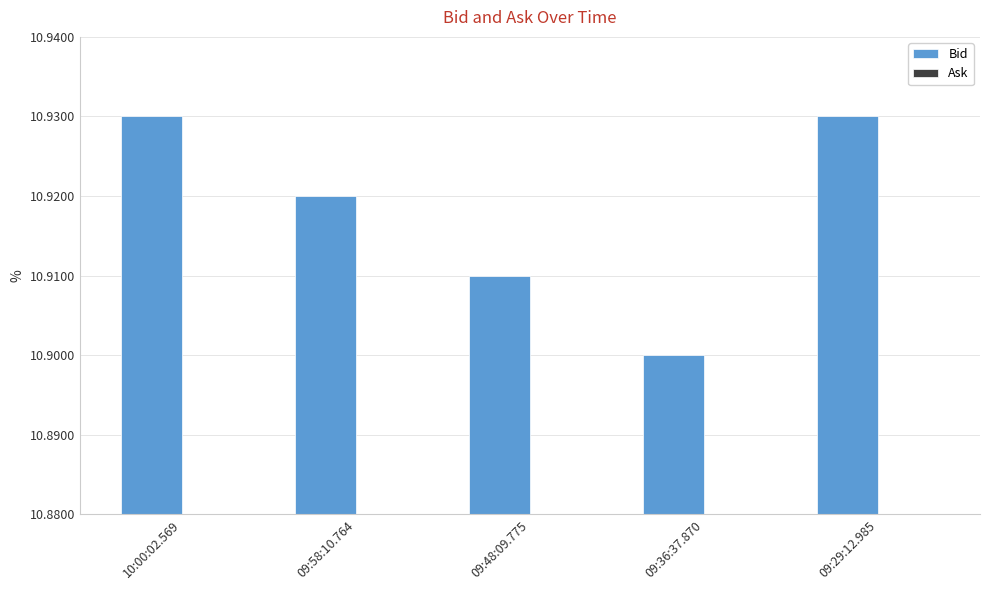

What is the ratio of the value at 09:48:09.775 to the value at 09:36:37.870?

1.0